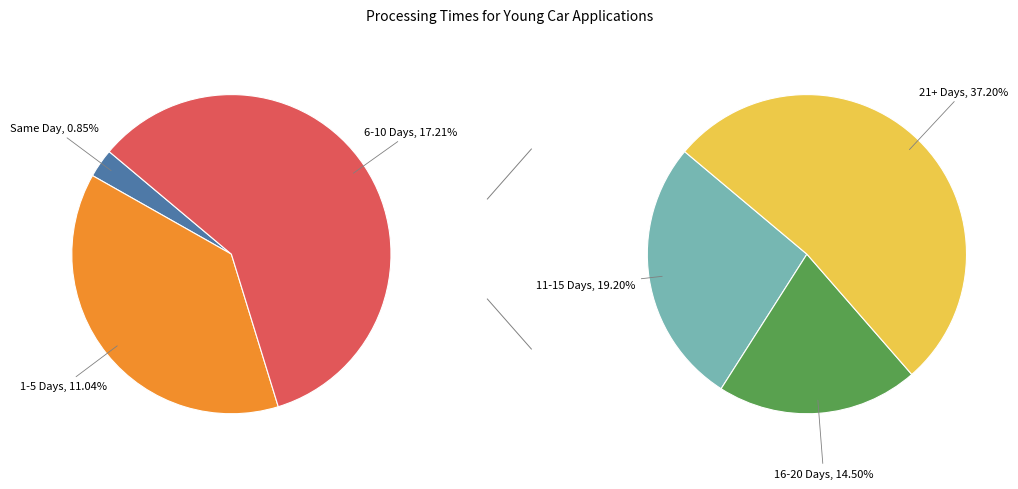

How many segments does this pie chart have?

6